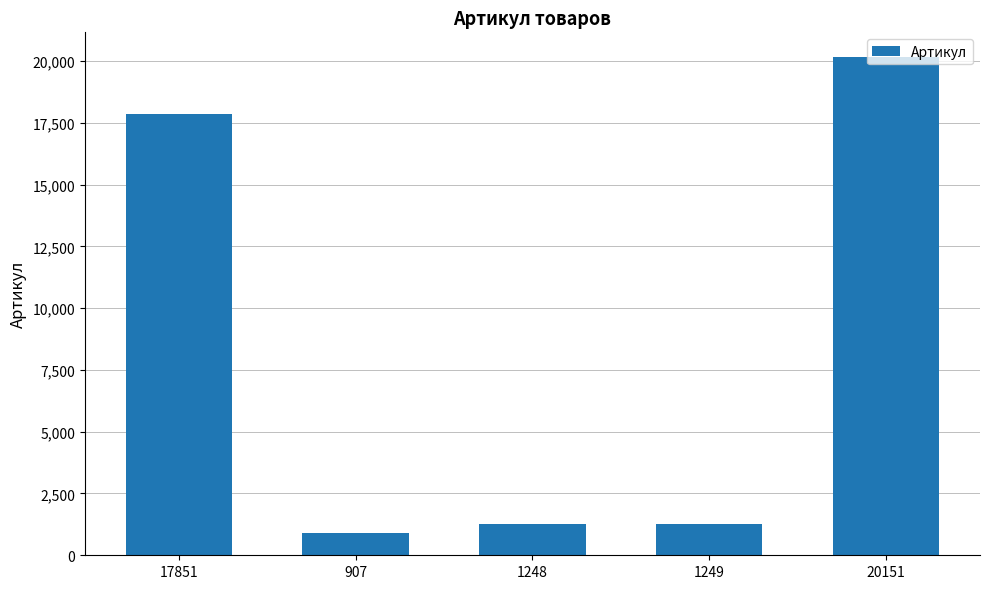

What is the label of the 2nd bar from the right?

1249